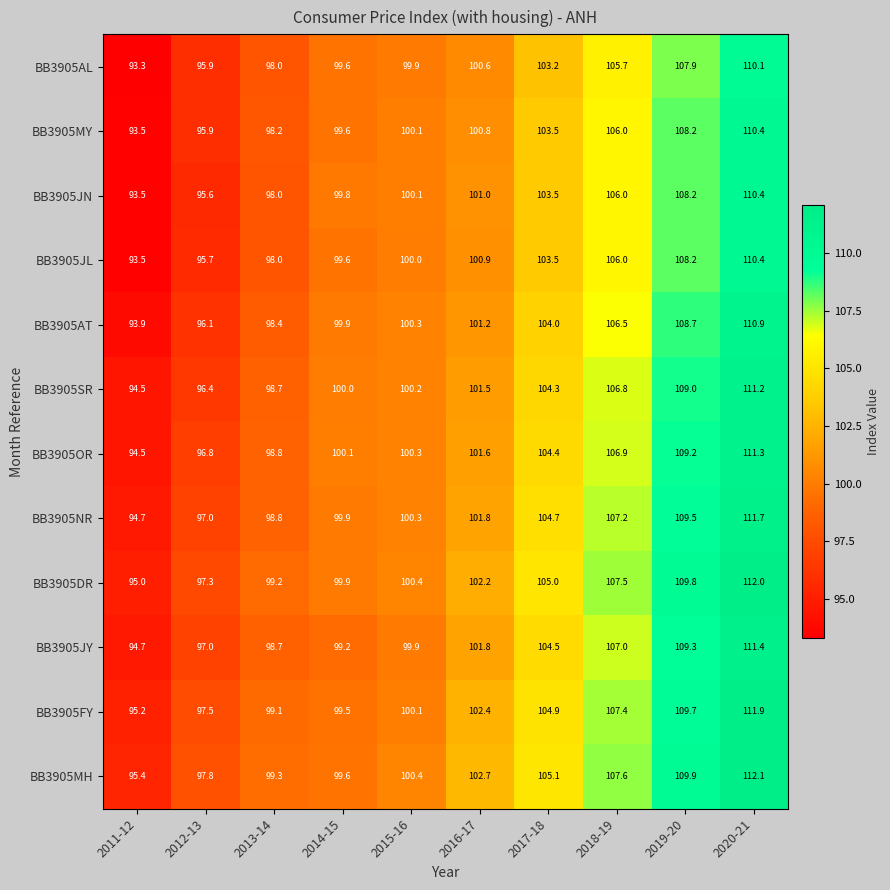

Is it true that BB3905AL equals 95.9 at 2012-13?

True